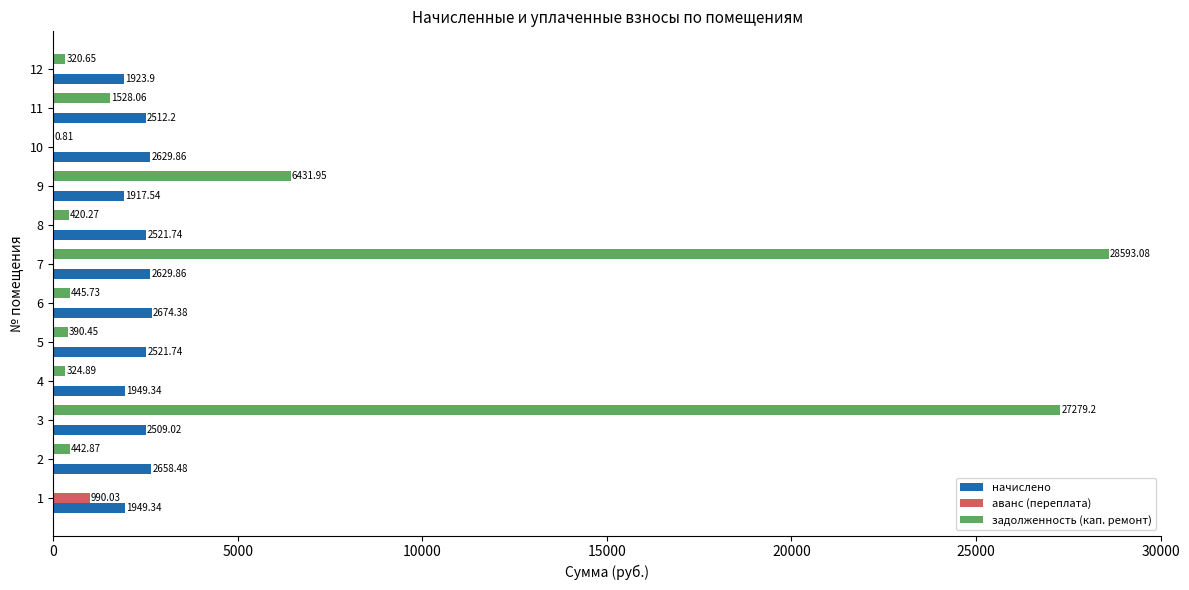

What is the sum of the задолженность (кап. ремонт) values at 8 and 7?

29013.4